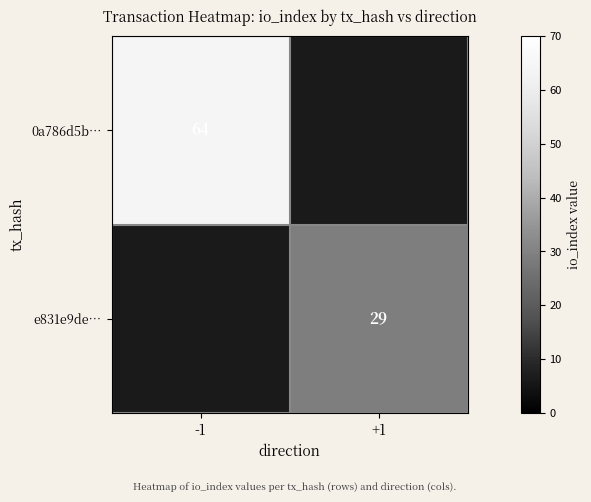

The e831e9de… series shows 14 at +1. True or false?

False